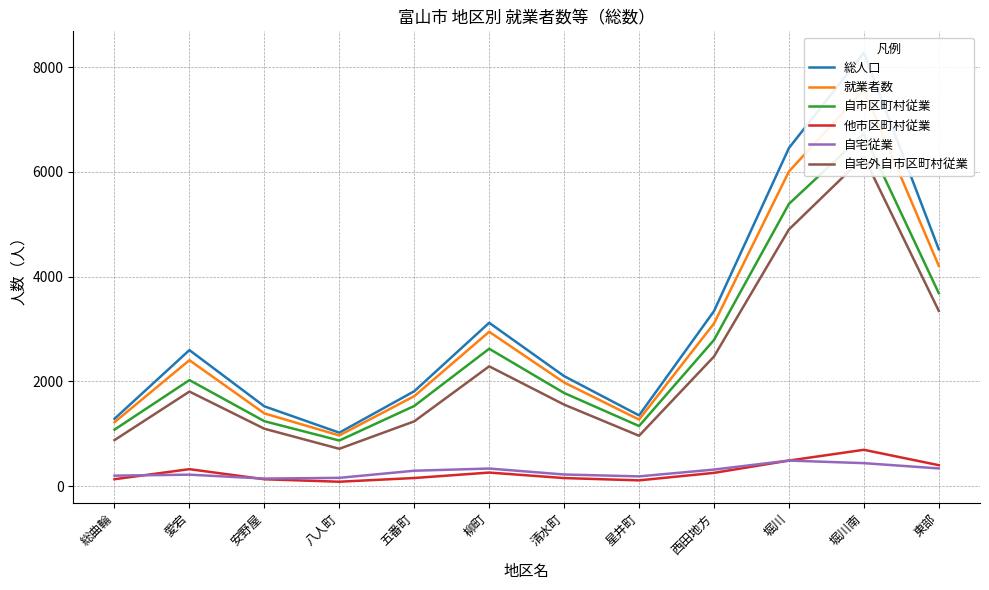

How many interior local valleys does the 自宅外自市区町村従業 series have?

2